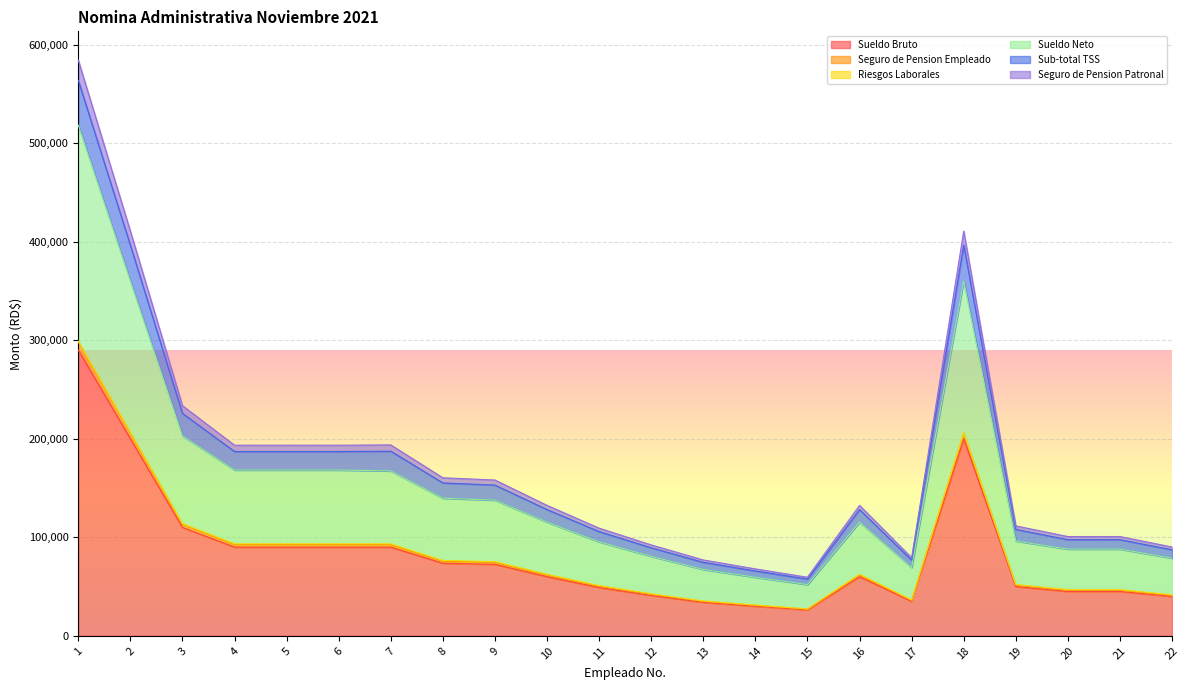

At which category is the sum across all series the highest?

1